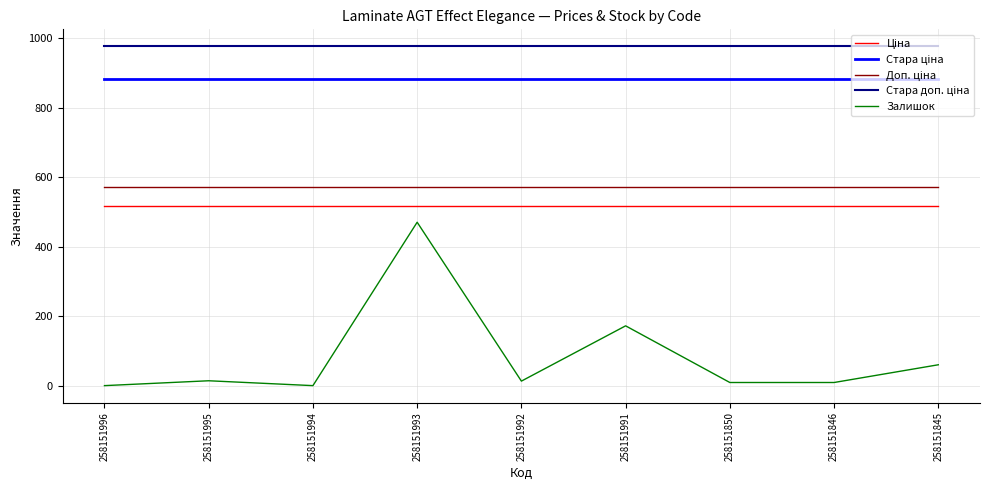

The value of Залишок at 258151996 is 0.0. True or false?

True